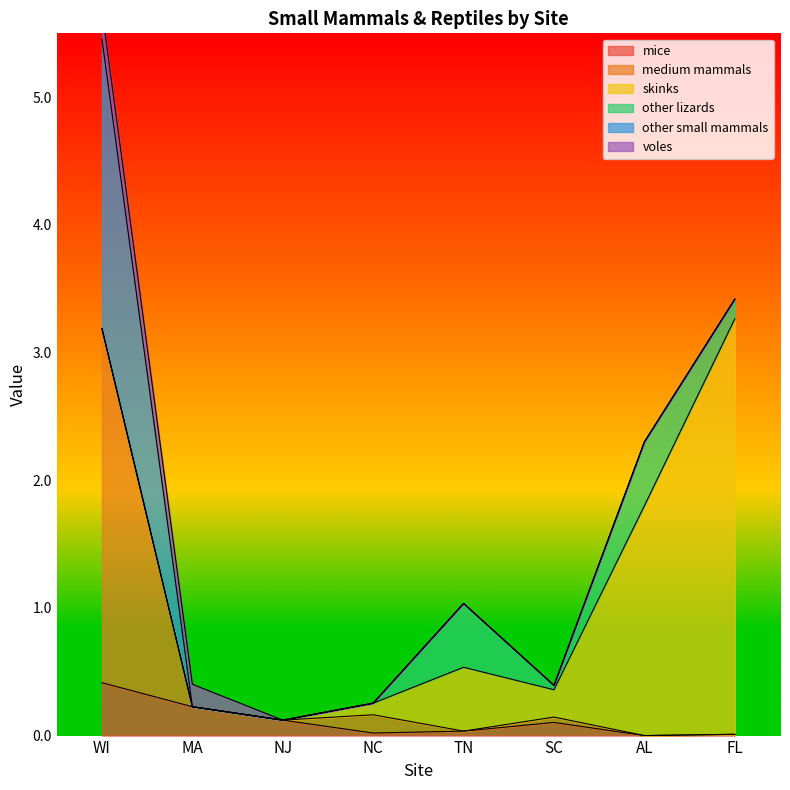

In skinks, how many points are higher than both neighbors (excluding endpoints)?

1